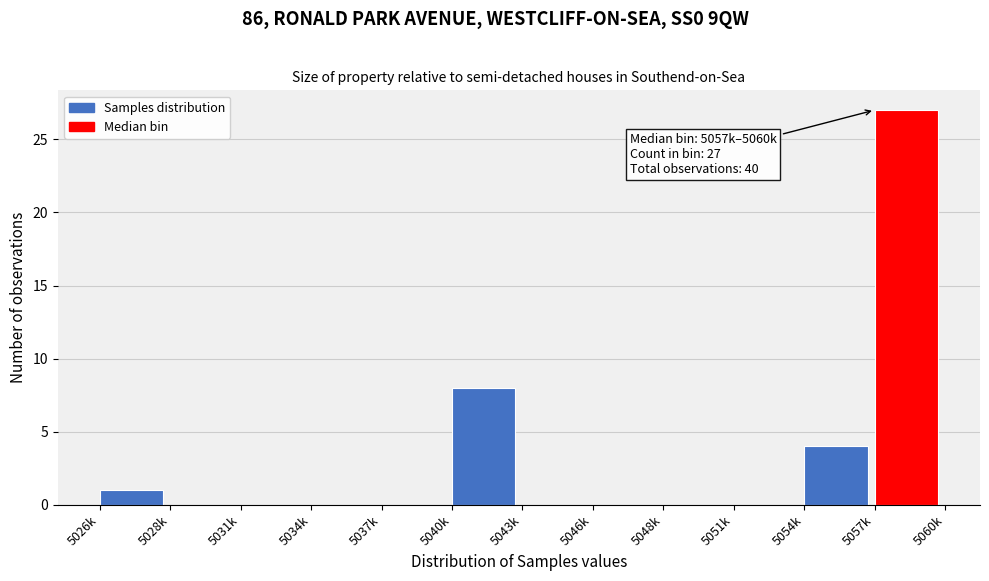

Reading left to right, extract all data points from this chart.

5026k=1	5028k=0	5031k=0	5034k=0	5037k=0	5040k=8	5043k=0	5046k=0	5048k=0	5051k=0	5054k=4	5057k=27